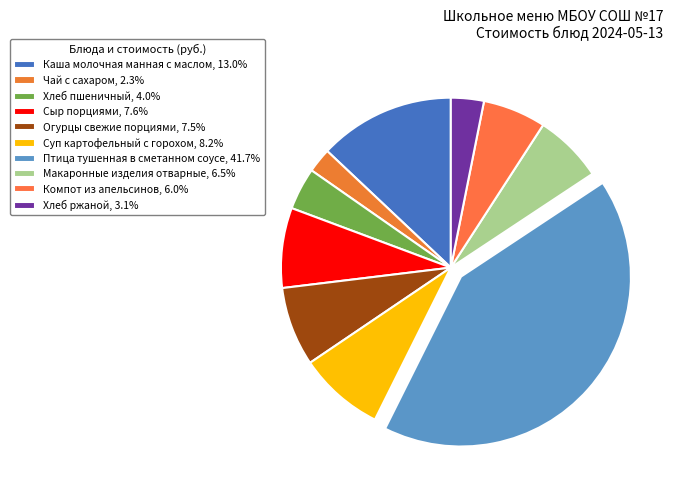

To the nearest percent, what is the combined percentage of Каша молочная манная с маслом and Хлеб пшеничный?

17%